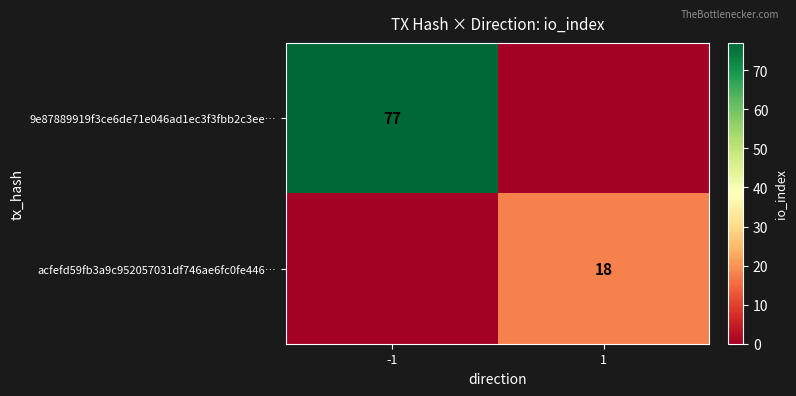

At how many categories does at least one series exceed 15?

2